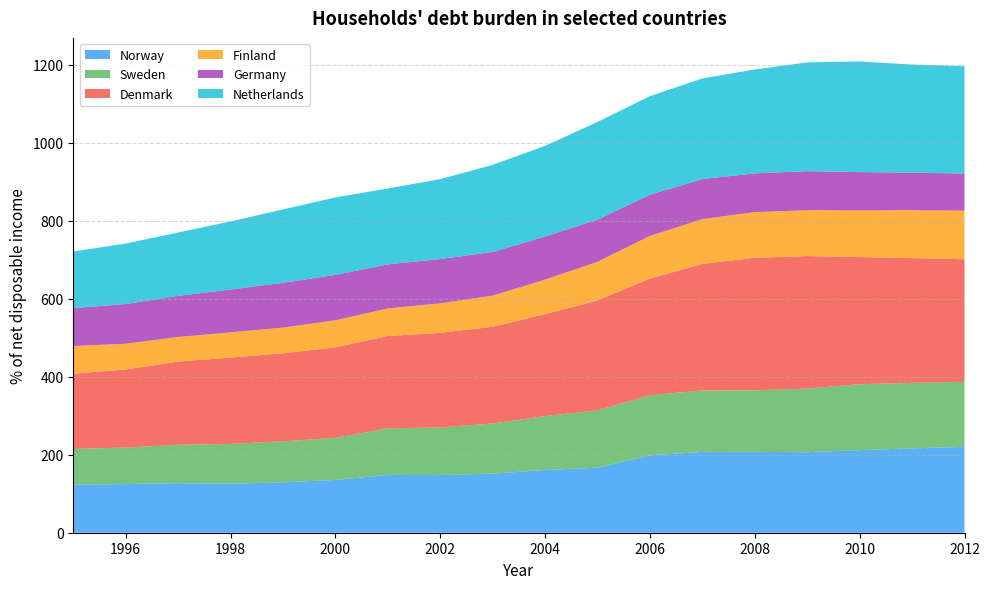

Reading left to right, extract all data points from this chart.

Norway: 1995=123.4	1996=124.8	1997=127.1	1998=125.5	1999=129.3	2000=135.3	2001=148.2	2002=147.8	2003=151.4	2004=161.0	2005=166.7	2006=198.5	2007=207.2	2008=207.3	2009=206.4	2010=211.9	2011=216.3	2012=220.3
Sweden: 1995=91.5	1996=93.6	1997=98.3	1998=102.1	1999=105.1	2000=108.0	2001=119.5	2002=122.2	2003=128.7	2004=138.0	2005=147.2	2006=153.8	2007=157.7	2008=157.7	2009=163.1	2010=168.8	2011=167.9	2012=166.8
Denmark: 1995=192.8	1996=200.2	1997=213.5	1998=221.4	1999=225.6	2000=232.1	2001=236.8	2002=242.5	2003=247.9	2004=261.5	2005=281.7	2006=299.3	2007=324.6	2008=339.8	2009=339.8	2010=326.2	2011=319.9	2012=314.2
Finland: 1995=71.0	1996=66.0	1997=63.0	1998=64.7	1999=66.0	2000=69.2	2001=70.8	2002=75.6	2003=79.9	2004=88.6	2005=99.2	2006=109.4	2007=114.7	2008=117.2	2009=117.5	2010=119.6	2011=122.7	2012=124.6
Germany: 1995=97.2	1996=101.8	1997=105.4	1998=109.9	1999=114.8	2000=116.5	2001=113.0	2002=113.6	2003=112.0	2004=110.4	2005=108.1	2006=105.7	2007=102.6	2008=99.4	2009=100.3	2010=98.3	2011=96.5	2012=95.2
Netherlands: 1995=145.1	1996=155.0	1997=162.5	1998=174.6	1999=188.2	2000=198.6	2001=194.5	2002=204.9	2003=223.3	2004=232.6	2005=250.5	2006=252.6	2007=258.0	2008=266.4	2009=279.0	2010=283.7	2011=277.1	2012=275.2